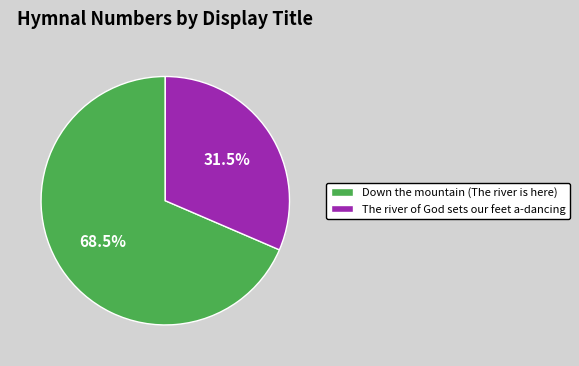

Which slice is the smallest?

The river of God sets our feet a-dancing